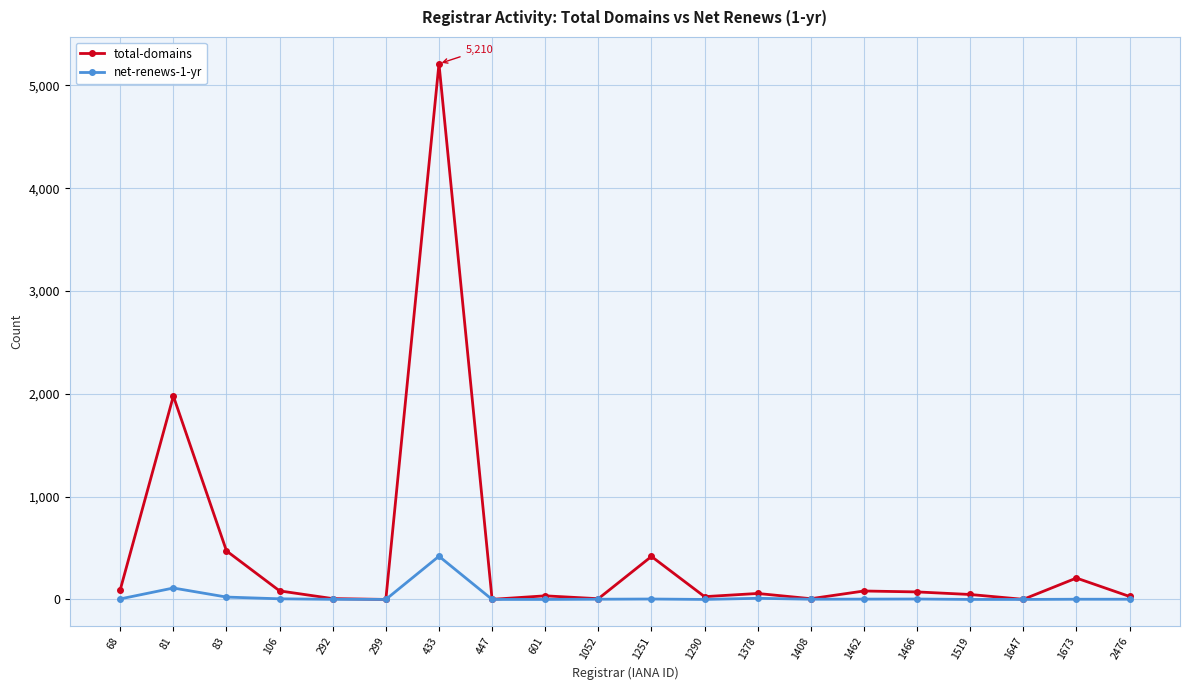

What is the highest value of the total-domains series?

5210